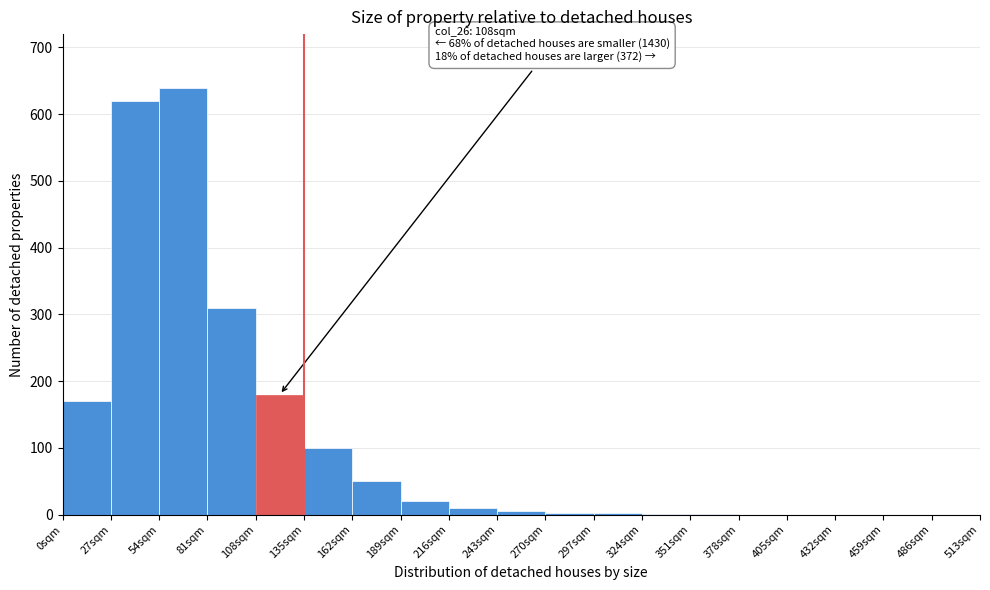

Which range on the x-axis has the tallest bar?

54 to 81